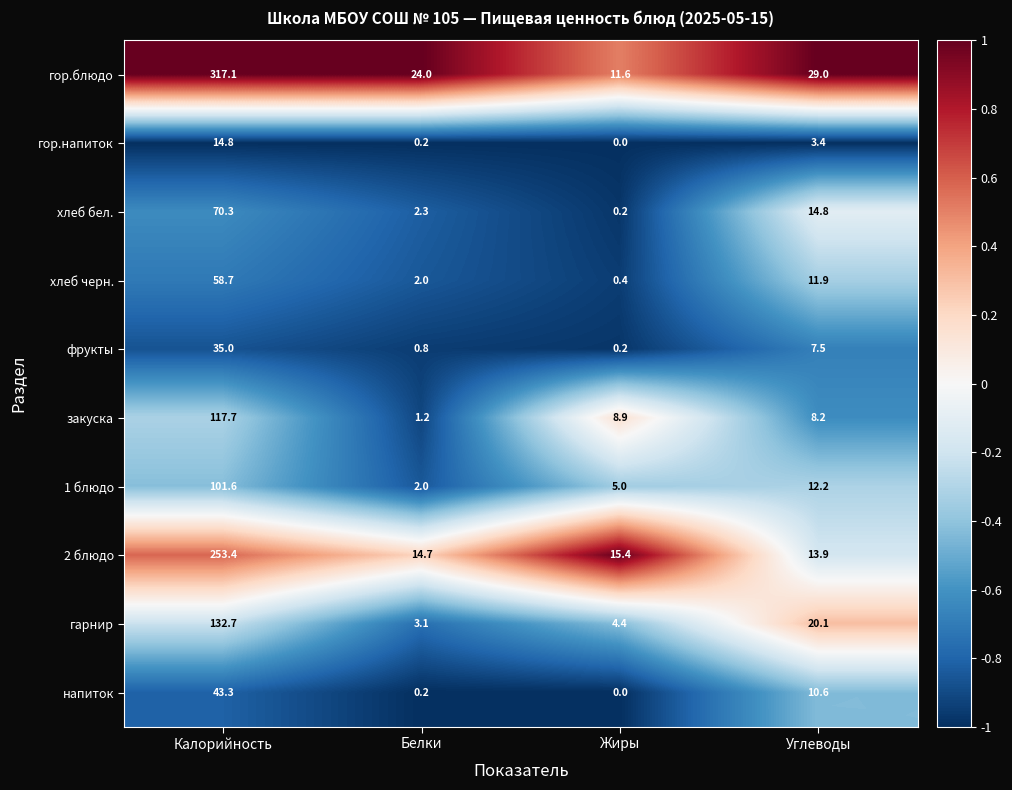

Where is закуска nearest to the value 59?

Жиры